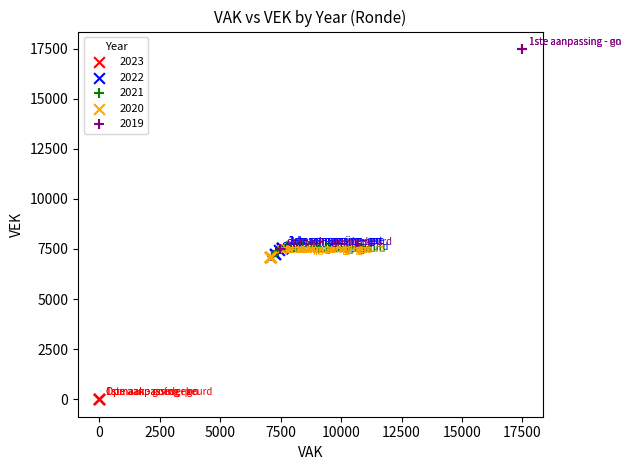

Which series contains the lowest Y value?

2023